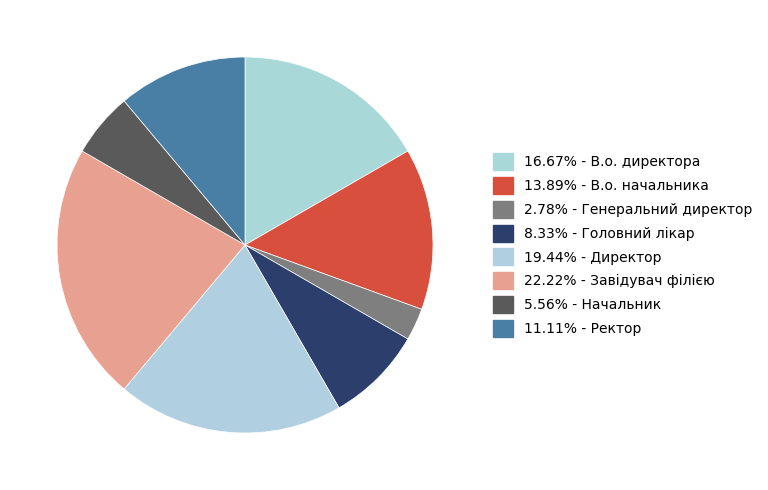

Which slice is the largest?

Завідувач філією